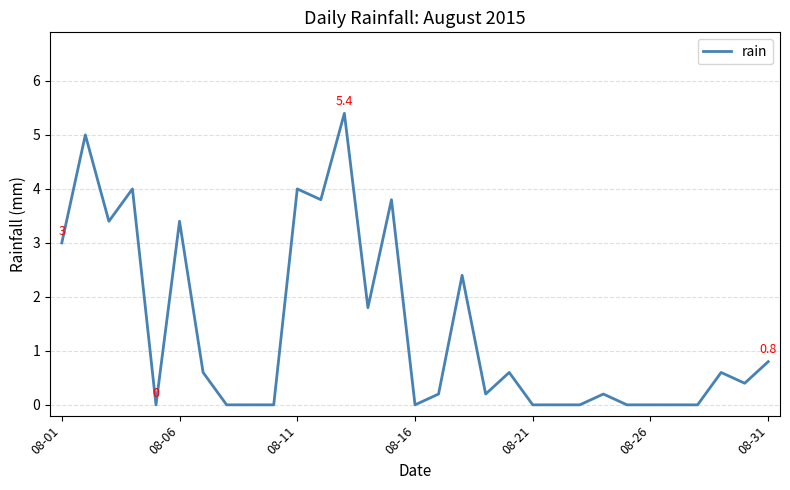

What is the maximum value shown in the chart?

5.4